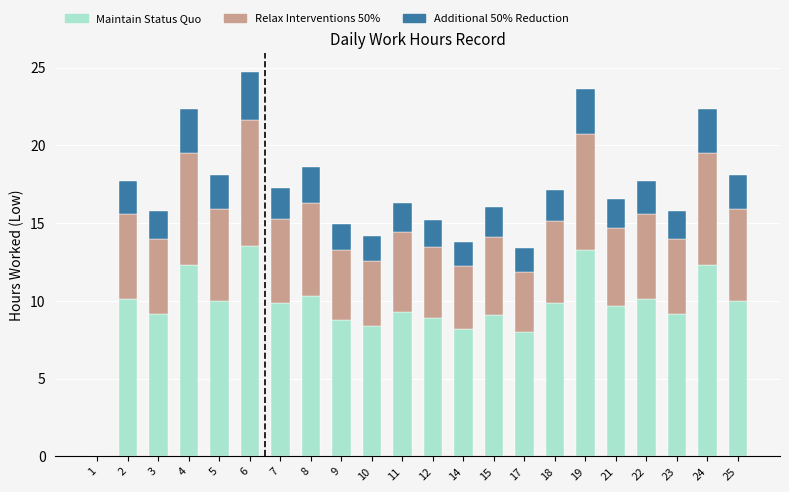

What are all the series names shown in the legend?

Maintain Status Quo, Relax Interventions 50%, Additional 50% Reduction